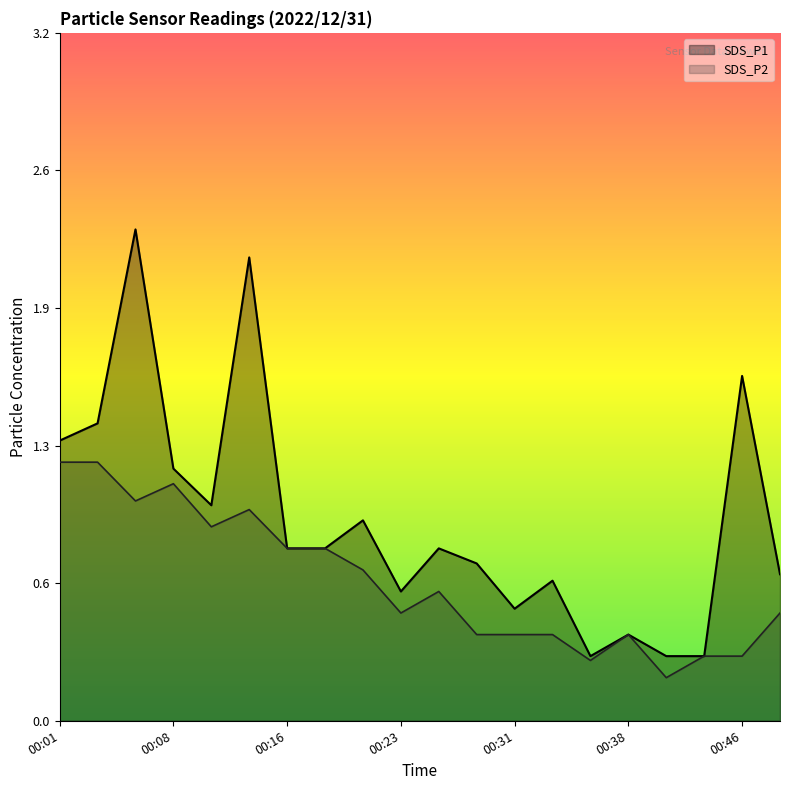

At which category does SDS_P1 reach its first local peak?

00:06